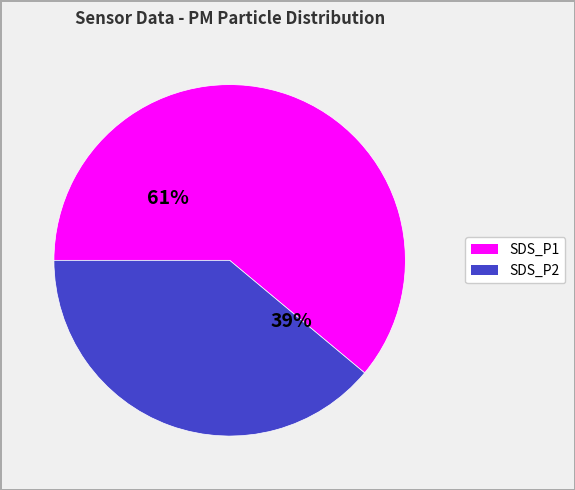

How many slices are in this pie chart?

2